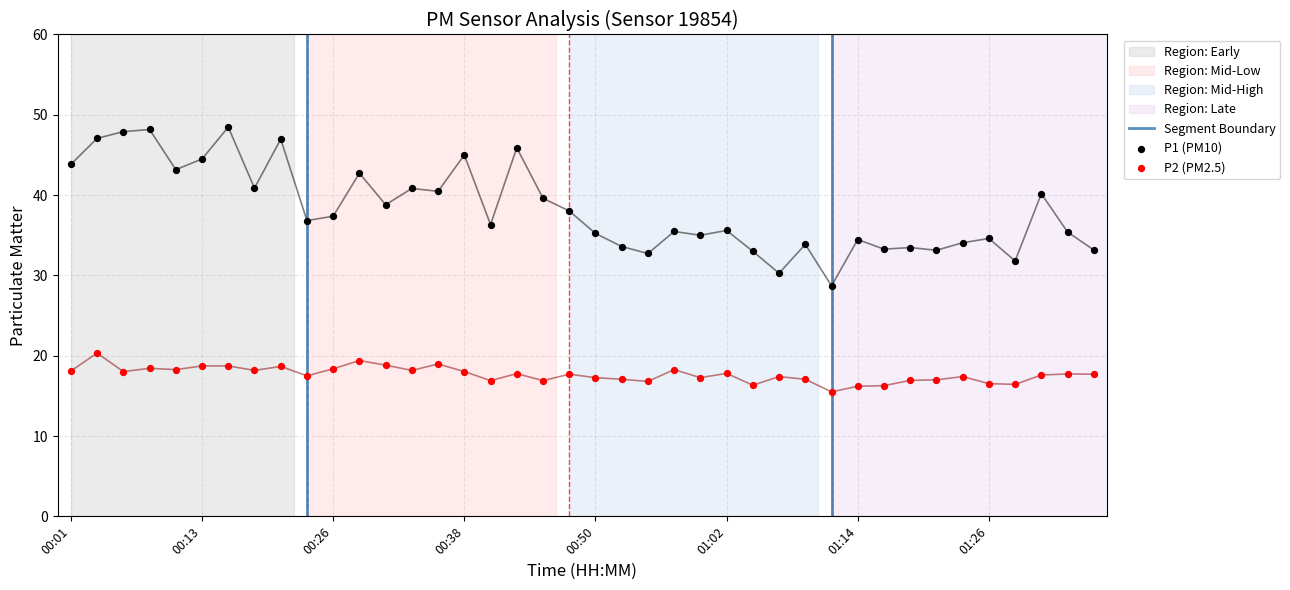

Is the value of P1 at 00:35 greater than the value of P2 at 00:21?

Yes